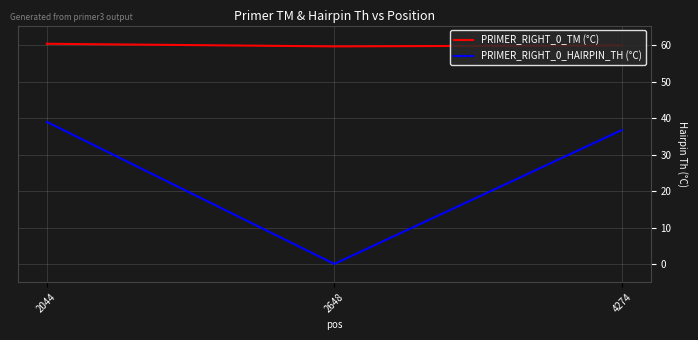

Which series has the largest total across all categories?

PRIMER_RIGHT_0_TM (°C)